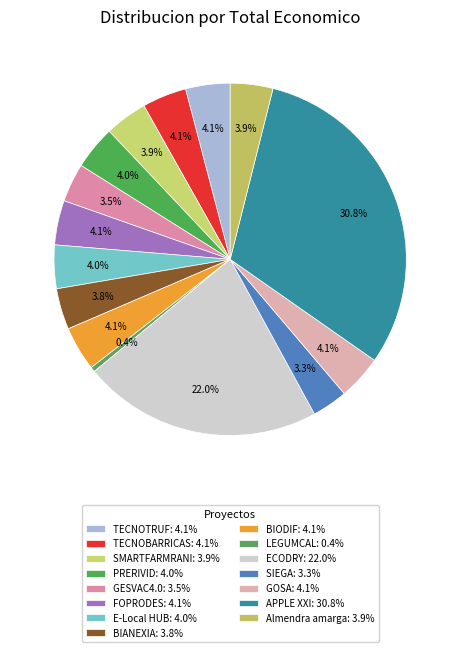

Which slice is the largest?

APPLE XXI